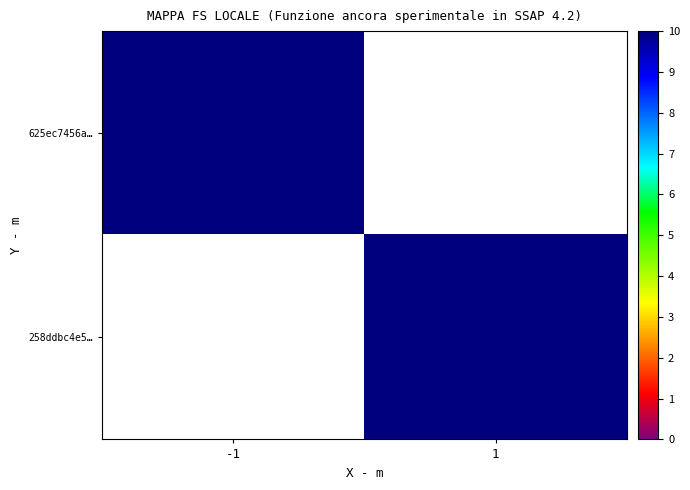

Which series has the widest spread of values?

625ec7456a…